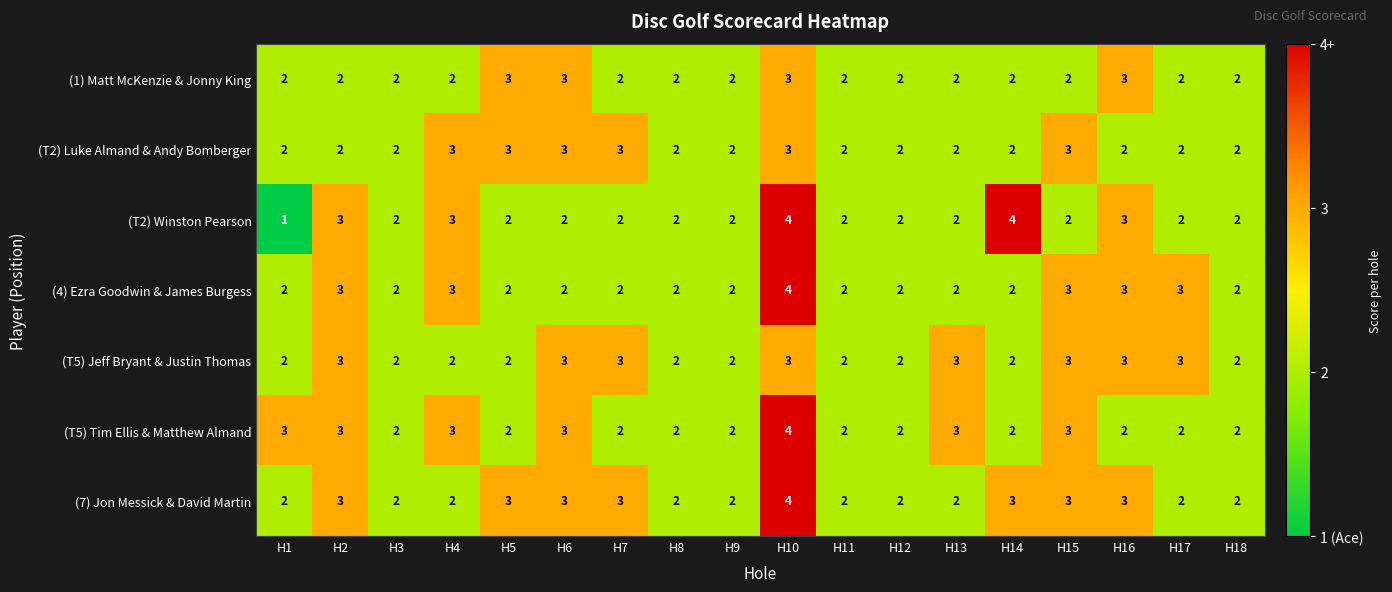

What is the total value across all series at H13?

16